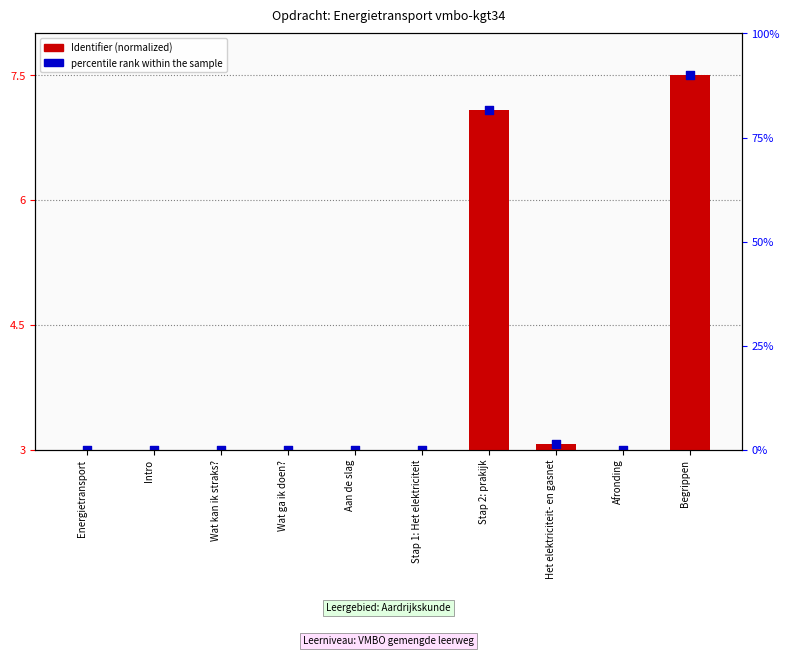

At which category is the sum across all series the highest?

Begrippen